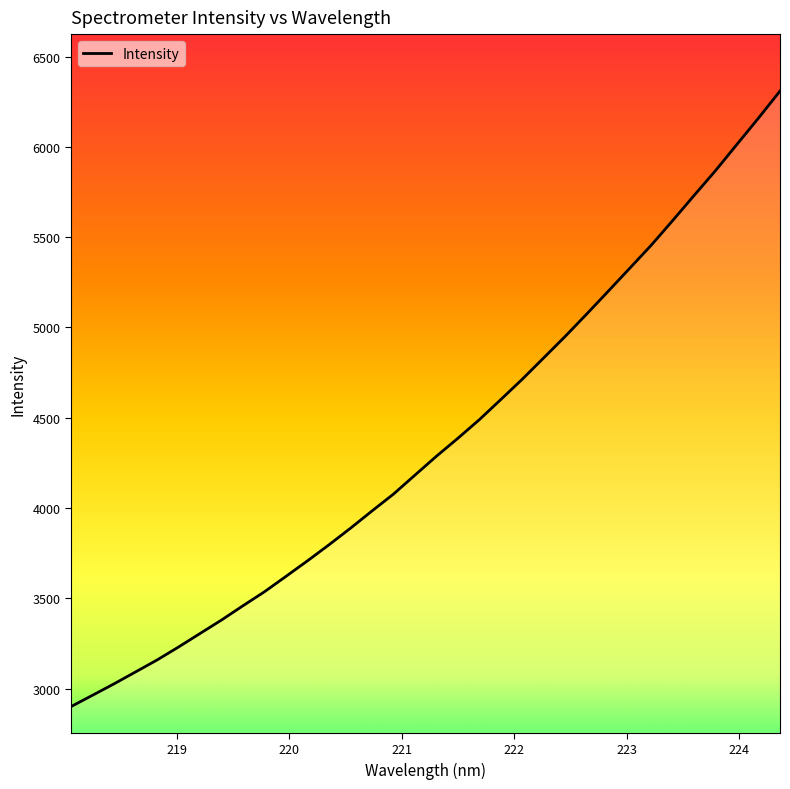

What is the greatest value displayed?

6309.3